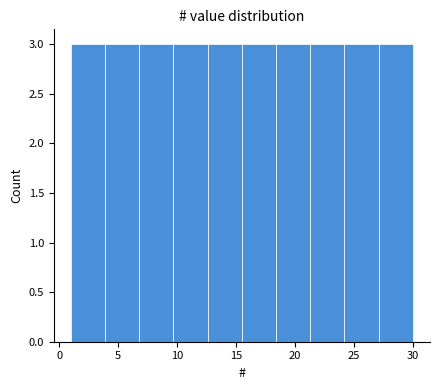

How tall is the bar that spans 27.1 to 30.0 on the x-axis? Neither the bar edges nor the heights are printed on the chart, so give them approximately, as read against the axes.

3